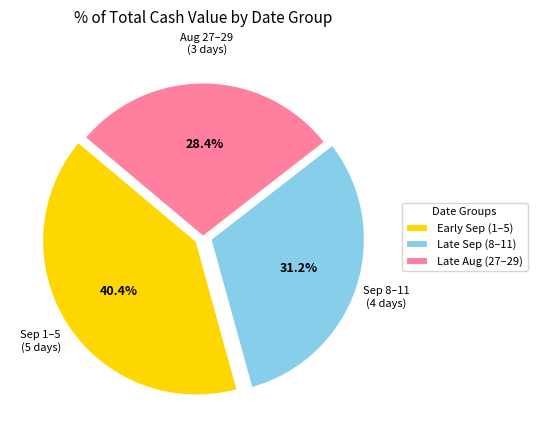

Does any single category account for the majority?

No